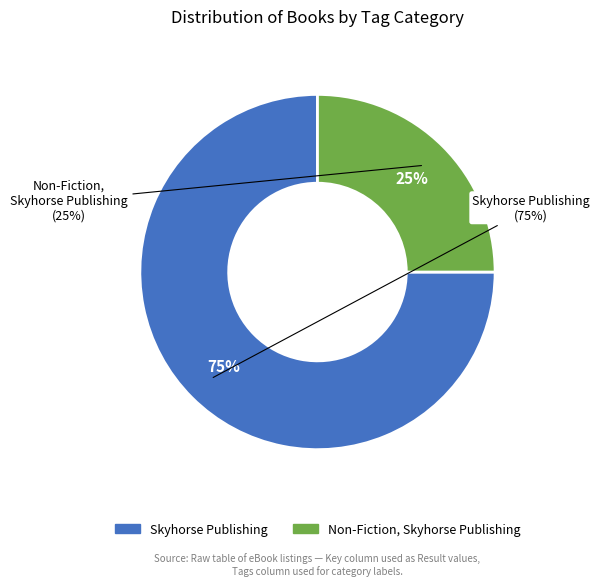

Count the number of slices in the pie.

2